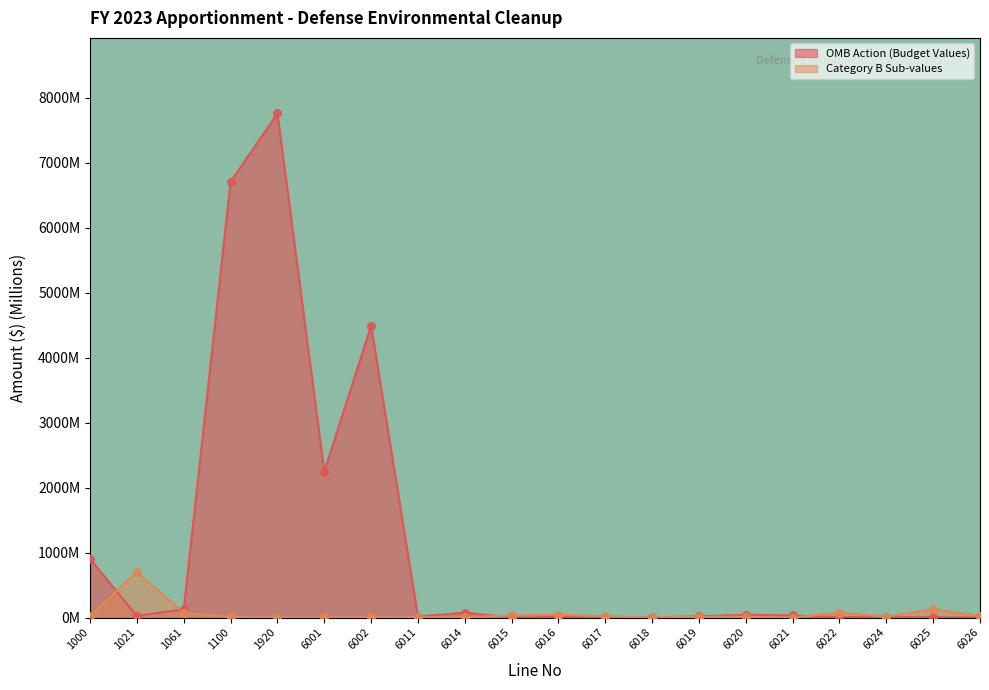

Which series contains the highest Y value?

OMB Action (Budget Values)